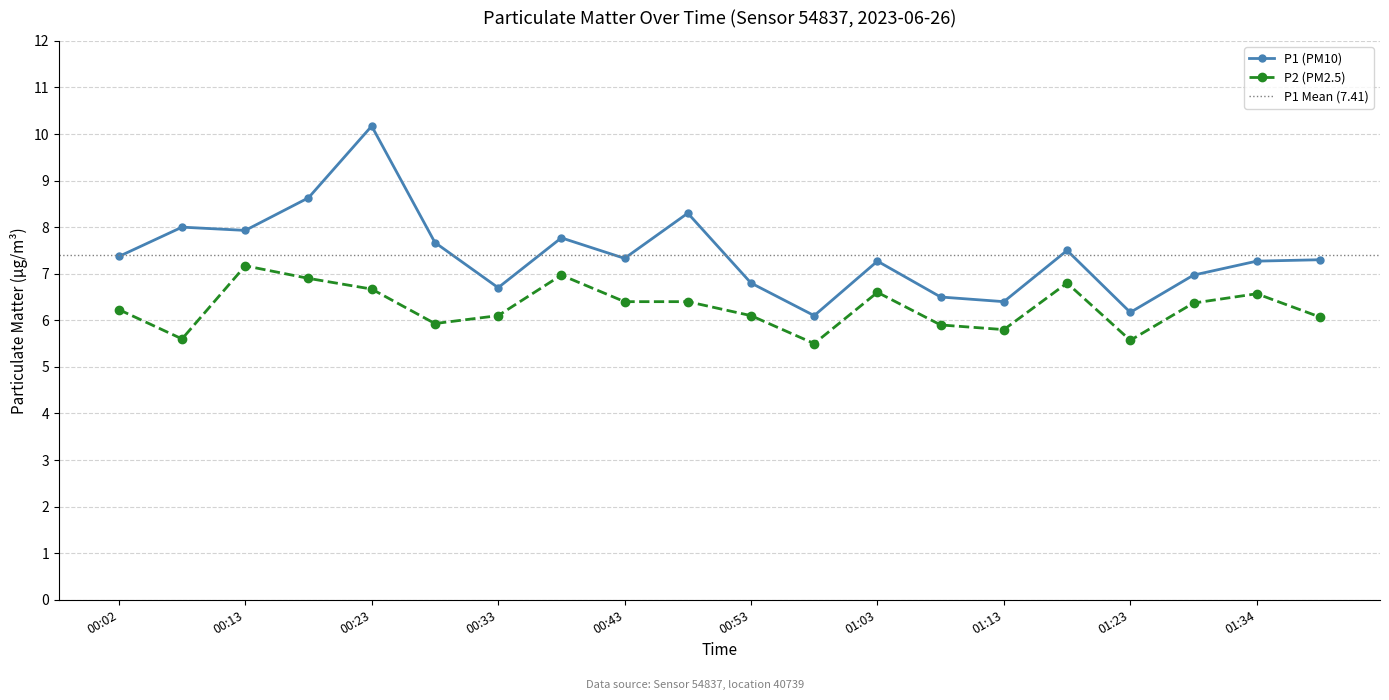

At how many categories does at least one series exceed 7?

13